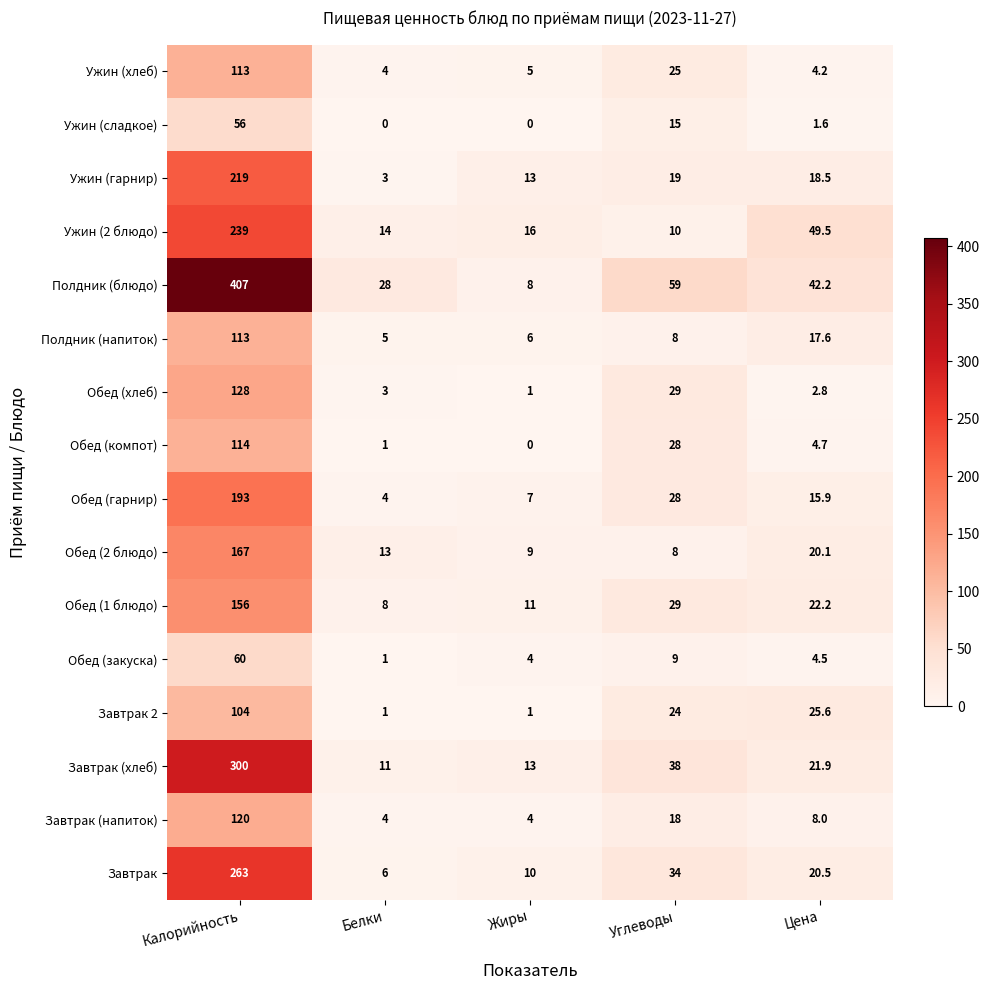

What is the highest value of the Обед (гарнир) series?

193.0